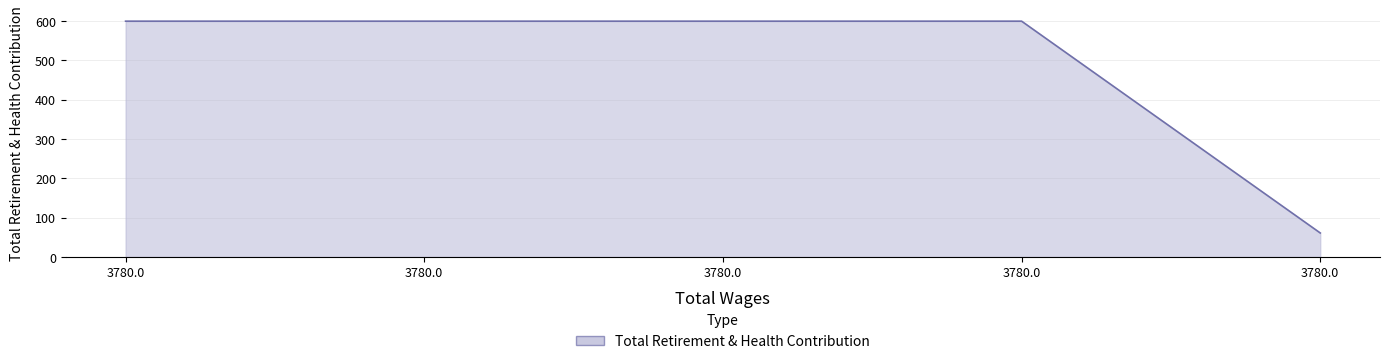

List the labels in order of value, largest first.

3780.0, 3780.0, 3780.0, 3780.0, 3780.0